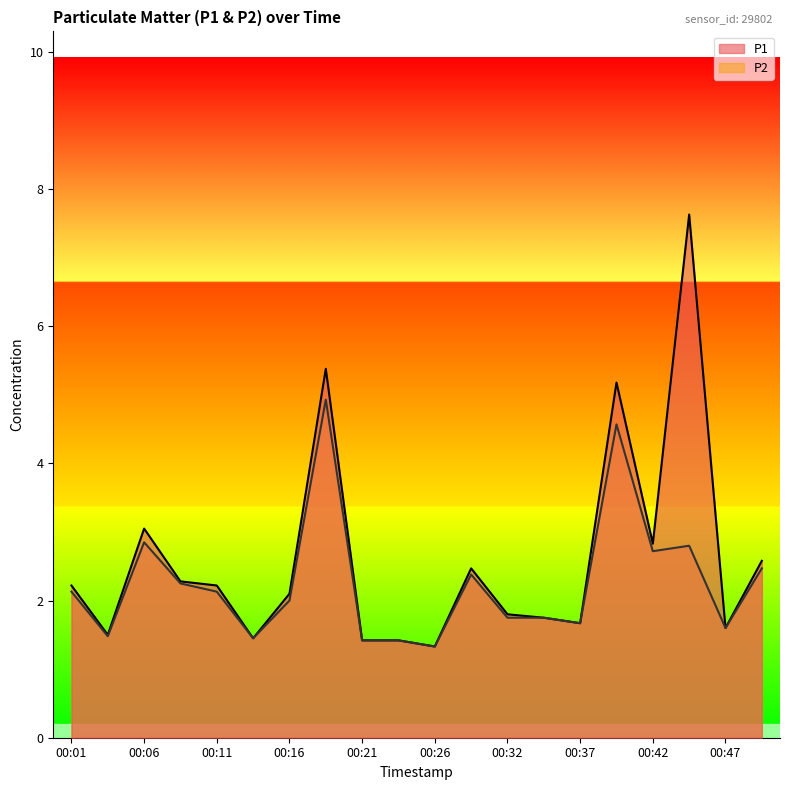

Reading left to right, list all the values displayed in this chart.

P1: 00:01=2.2	00:04=1.5	00:06=3.0	00:09=2.3	00:11=2.2	00:14=1.4	00:16=2.1	00:19=5.4	00:21=1.4	00:24=1.4	00:26=1.3	00:29=2.5	00:32=1.8	00:34=1.8	00:37=1.7	00:39=5.2	00:42=2.8	00:44=7.6	00:47=1.6	00:49=2.6
P2: 00:01=2.1	00:04=1.5	00:06=2.9	00:09=2.2	00:11=2.1	00:14=1.4	00:16=2.0	00:19=4.9	00:21=1.4	00:24=1.4	00:26=1.3	00:29=2.4	00:32=1.8	00:34=1.8	00:37=1.7	00:39=4.6	00:42=2.7	00:44=2.8	00:47=1.6	00:49=2.5